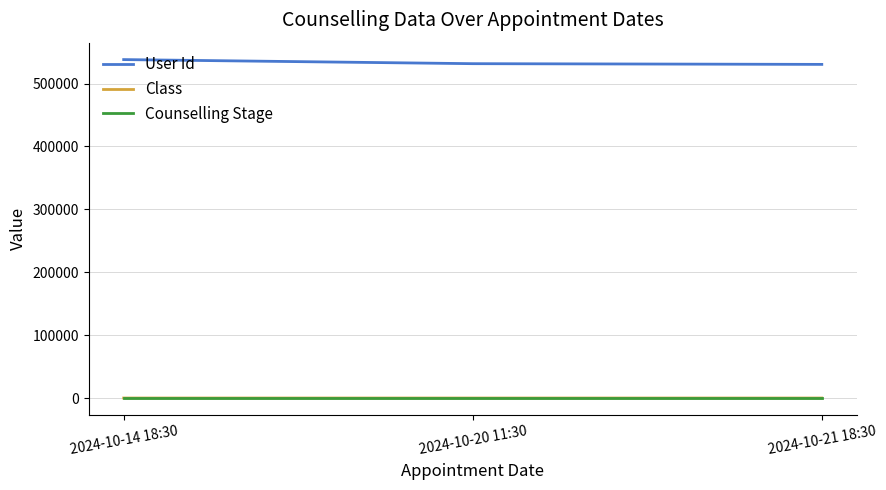

Which series has the widest spread of values?

User Id